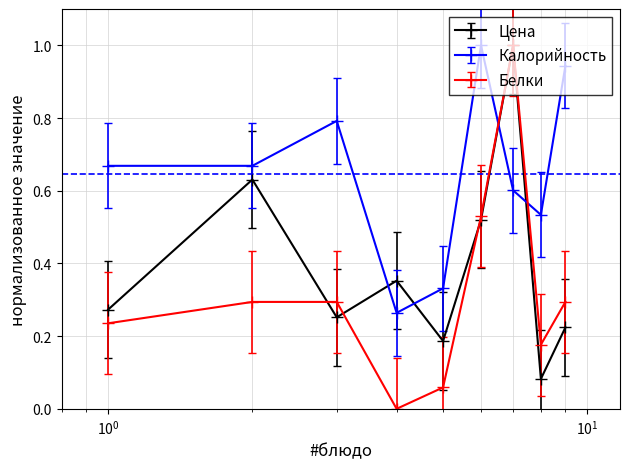

True or false: Калорийность and Белки cross at least once.

True